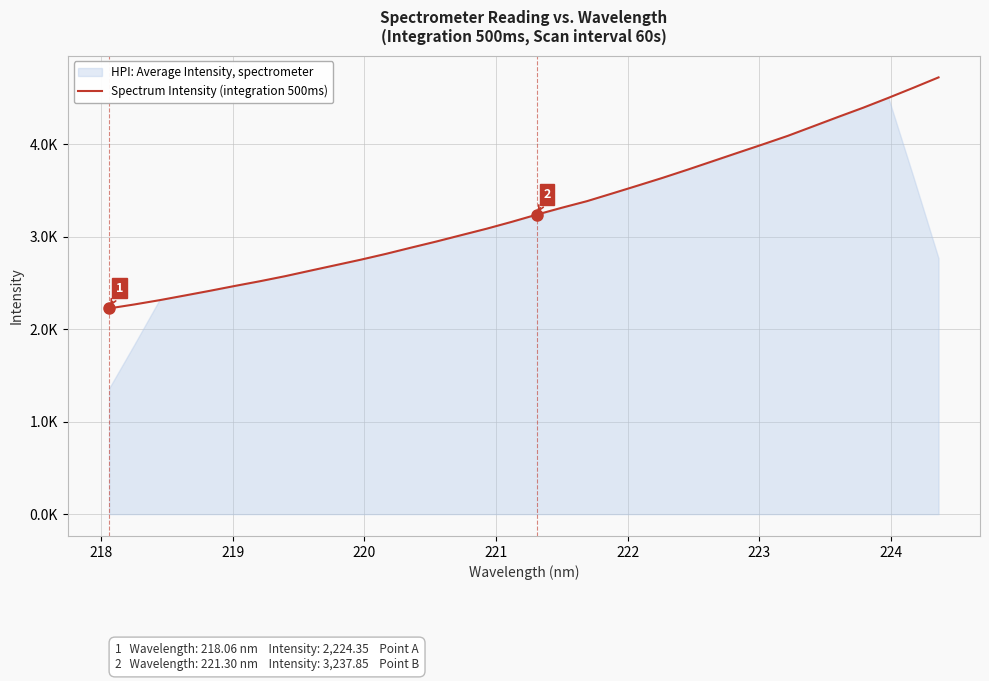

What is the minimum value shown in the chart?

2224.3